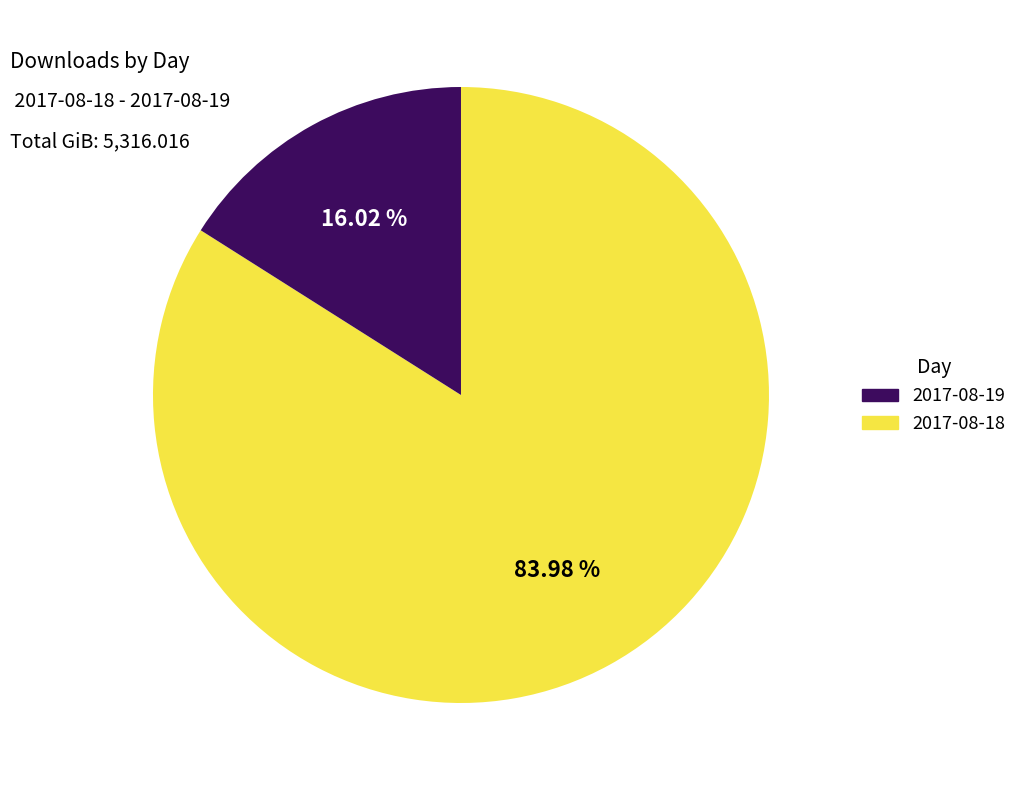

How many slices are in this pie chart?

2